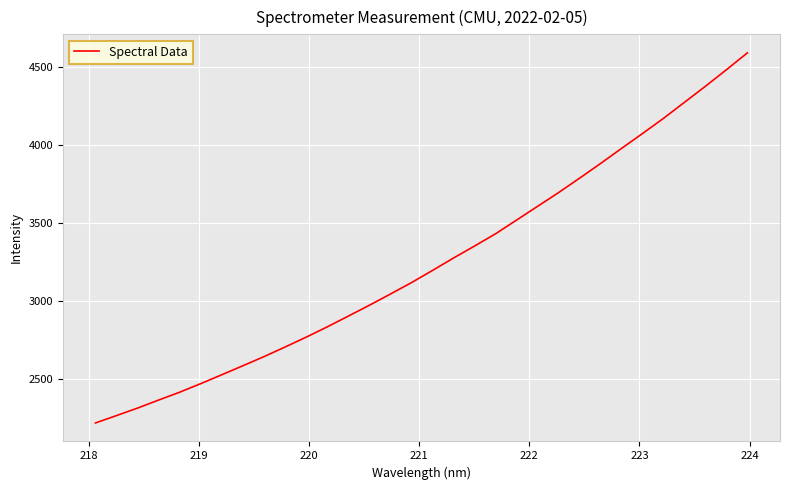

What is the difference between the maximum and minimum values?

2372.5